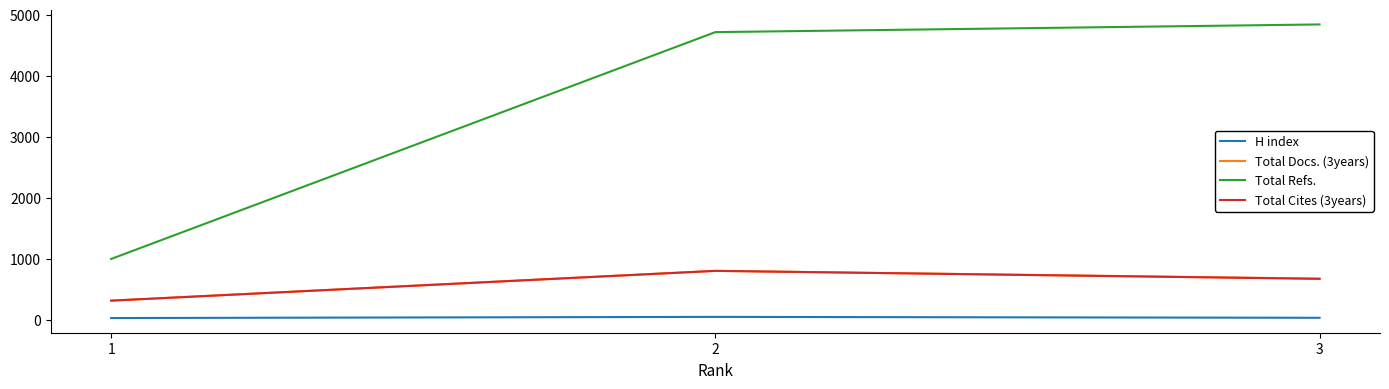

What is the difference between the maximum and minimum values in the Total Cites (3years) series?

488